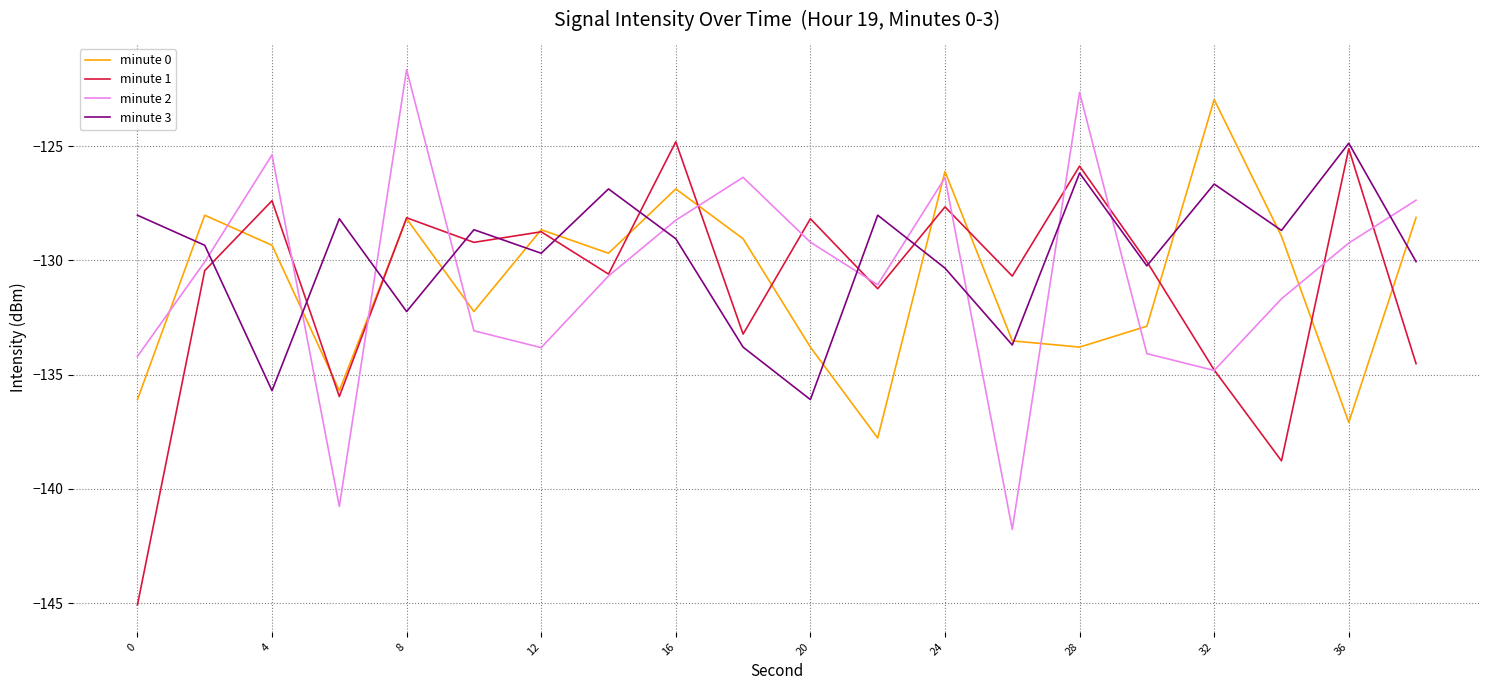

What is the maximum value shown in the chart?

-121.6